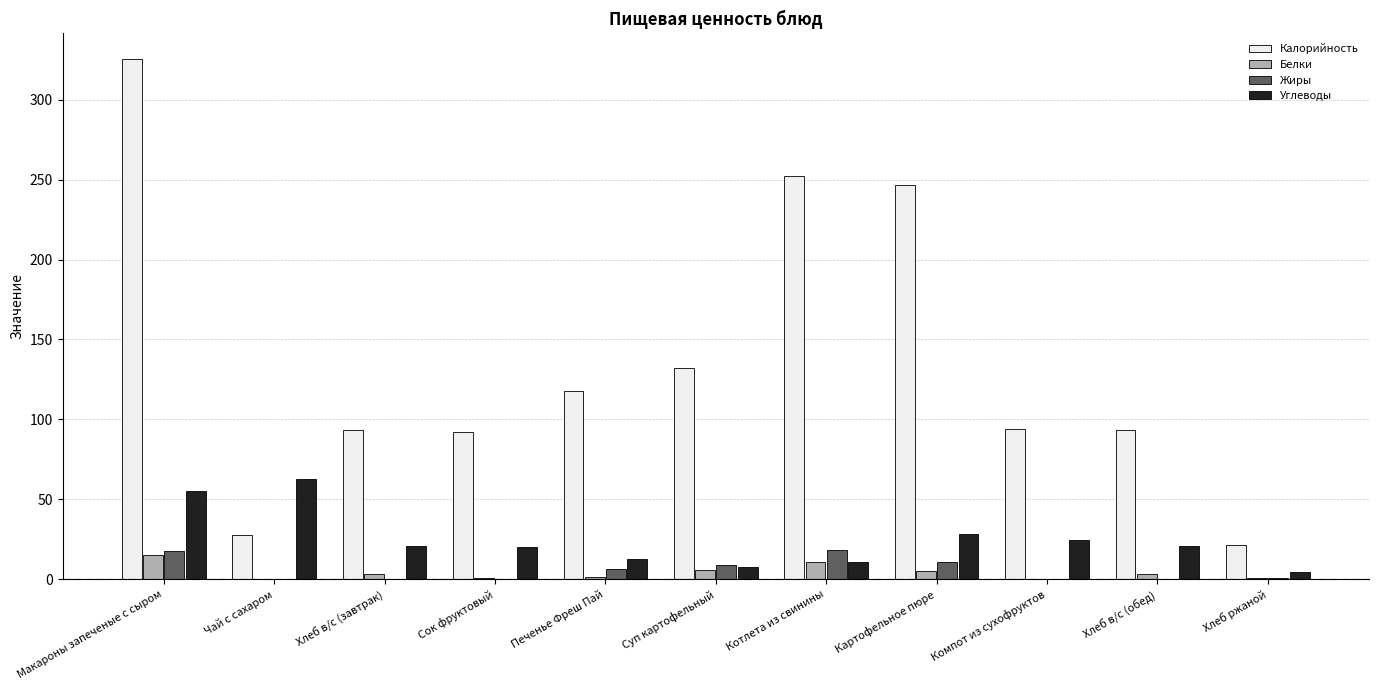

Is it true that Калорийность equals 7.6 at Хлеб ржаной?

False